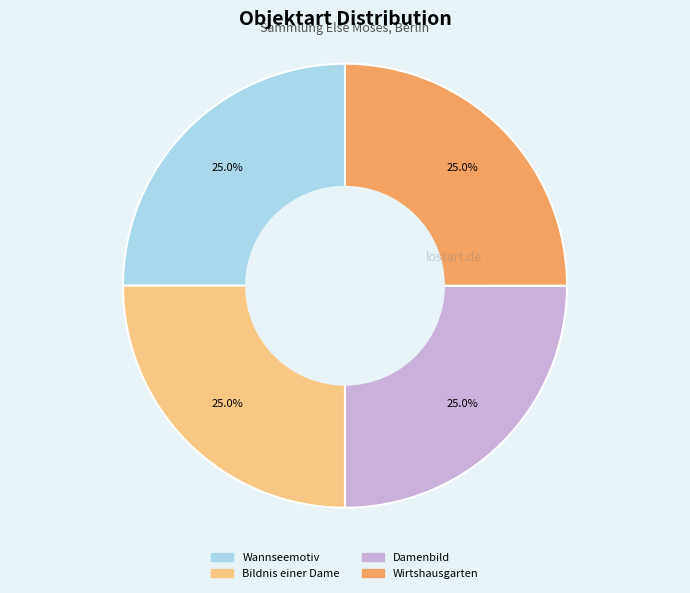

Combined, what portion of the pie is Damenbild and Bildnis einer Dame?

50.0%